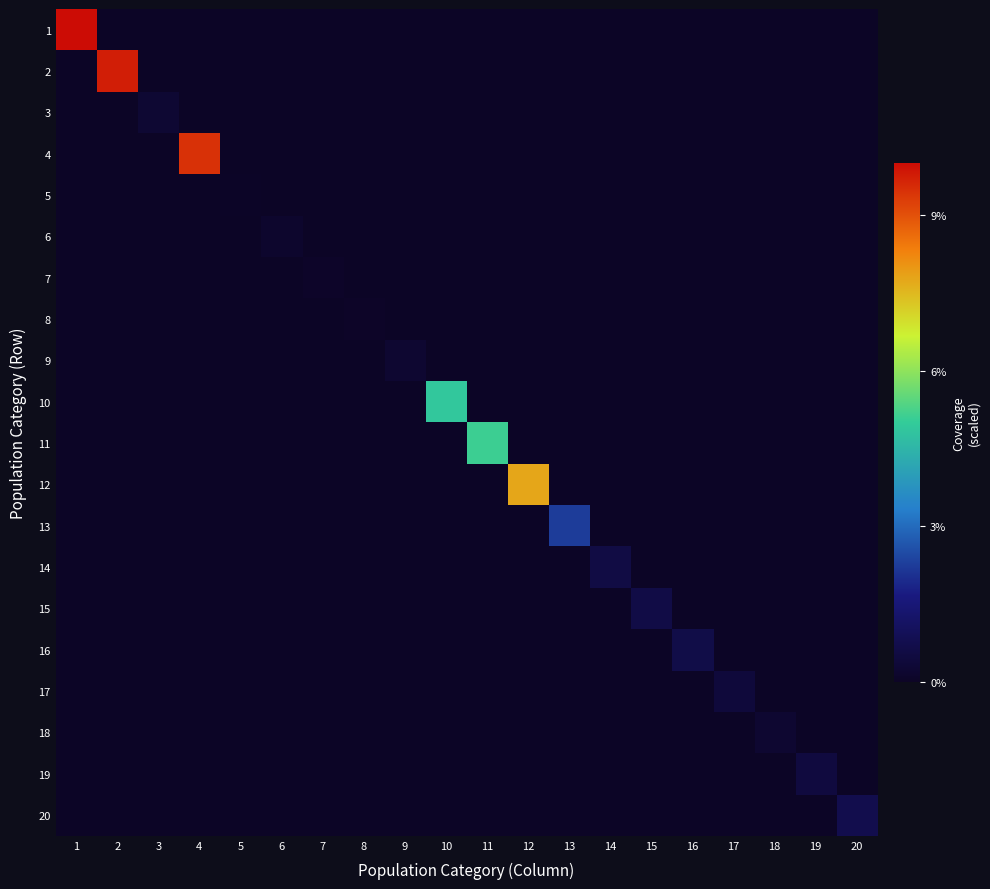

Which has a higher value, 15 or 9?

15